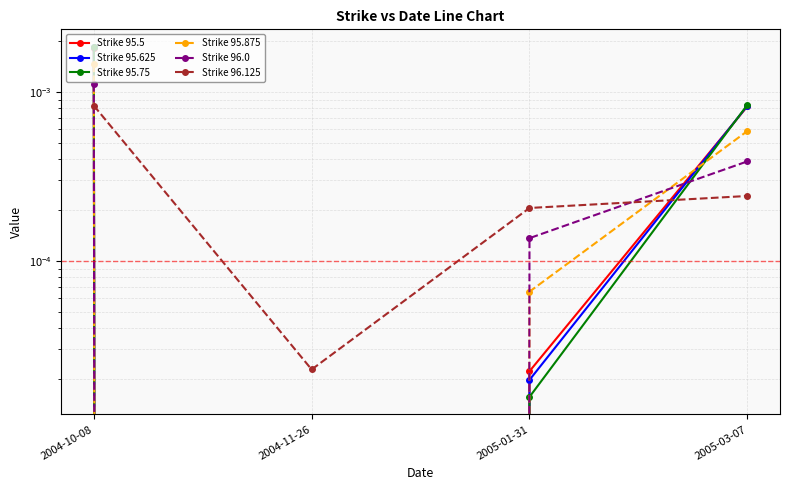

Which series has the largest total across all categories?

Strike 95.75